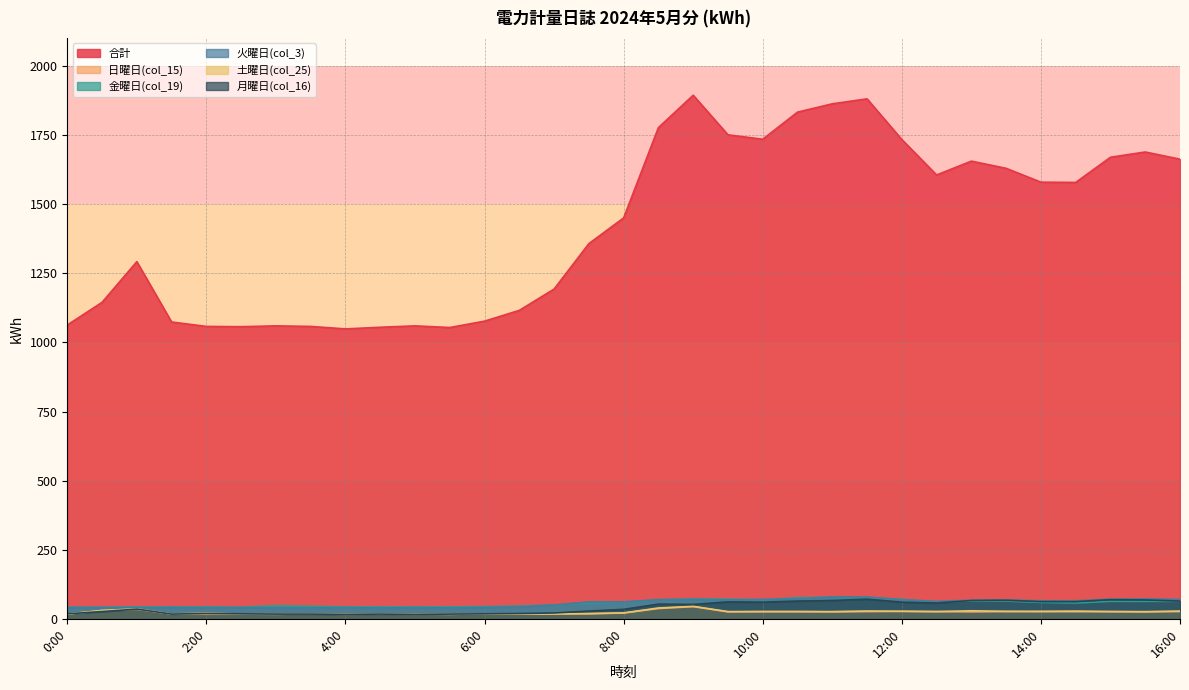

Is it true that 月曜日(col_16) equals 20 at 6:00?

True